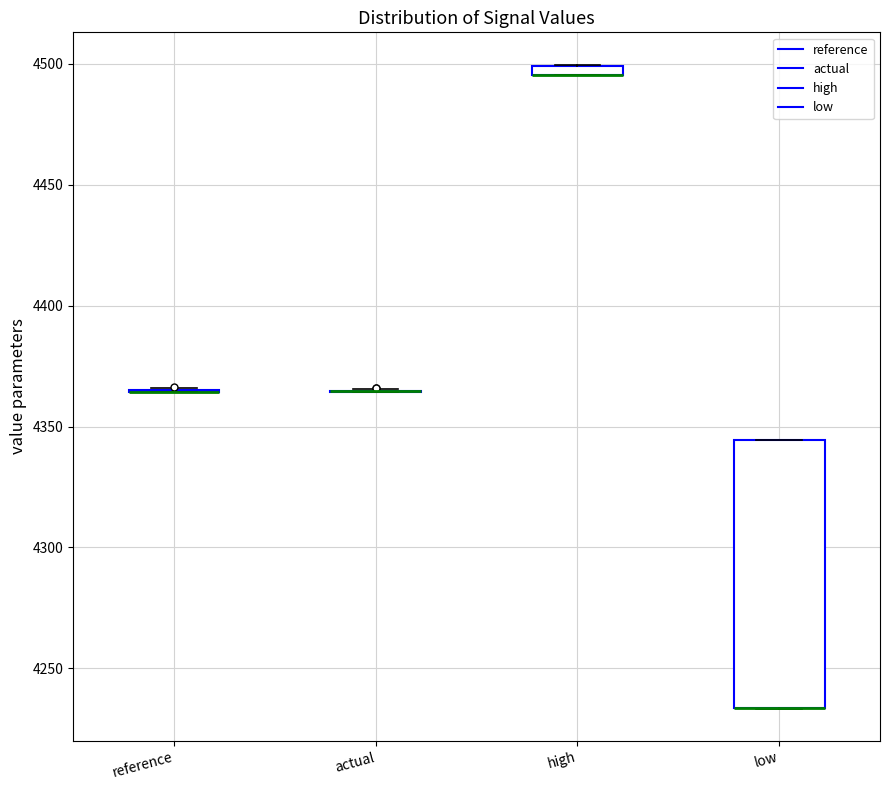

Comparing the boxes themselves (not the whiskers), which one is the tallest?

low